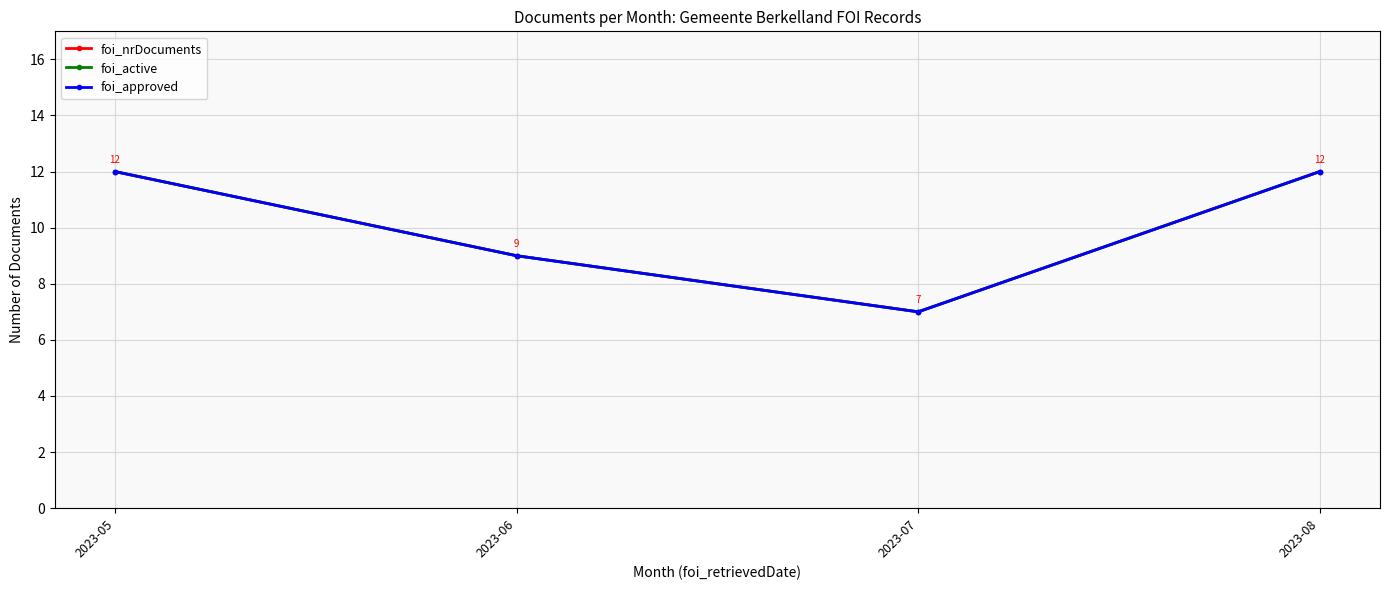

Which has a higher value, 2023-06 or 2023-05?

2023-05